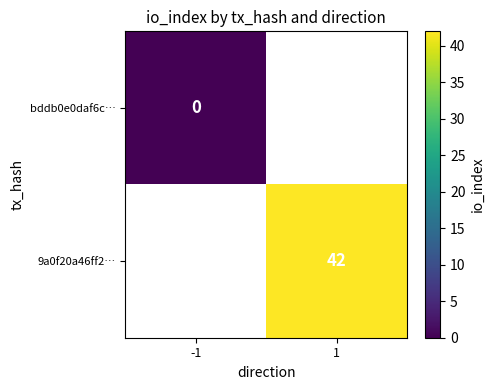

Count the number of categories in the chart.

2